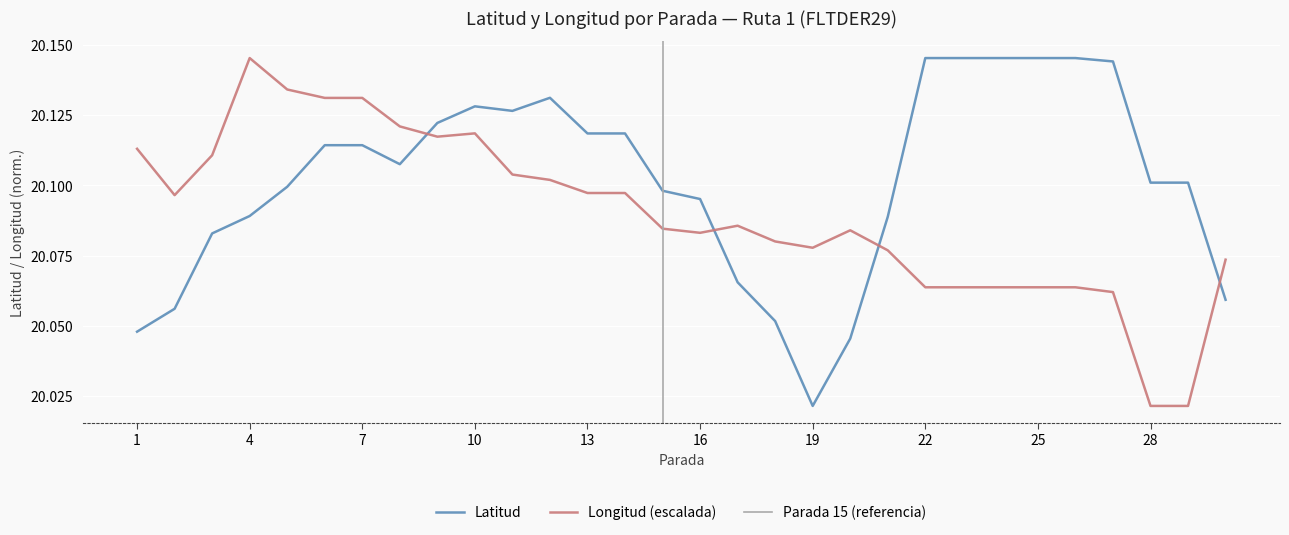

What is the difference between the Latitud values at 27 and 20?

0.1